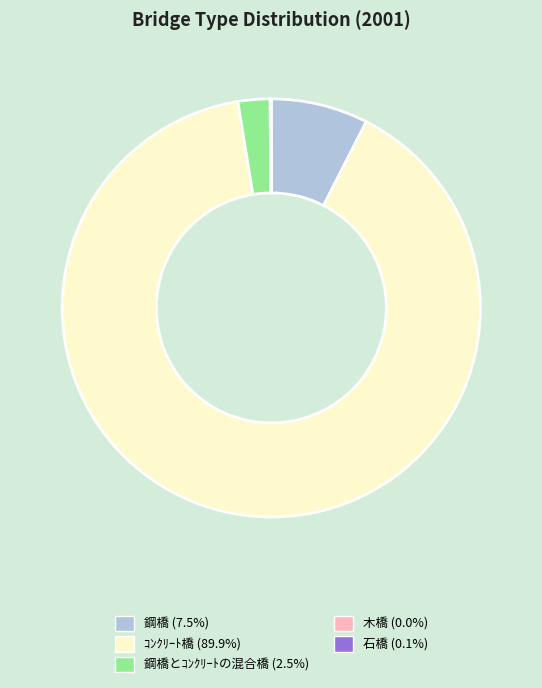

Count the number of slices in the pie.

5